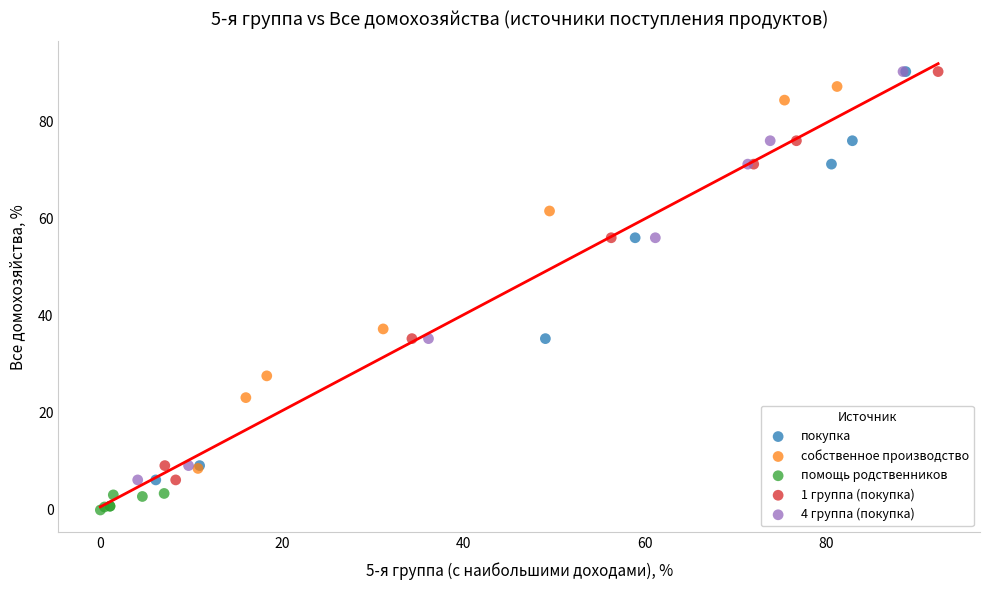

Which series contains the lowest Y value?

помощь родственников